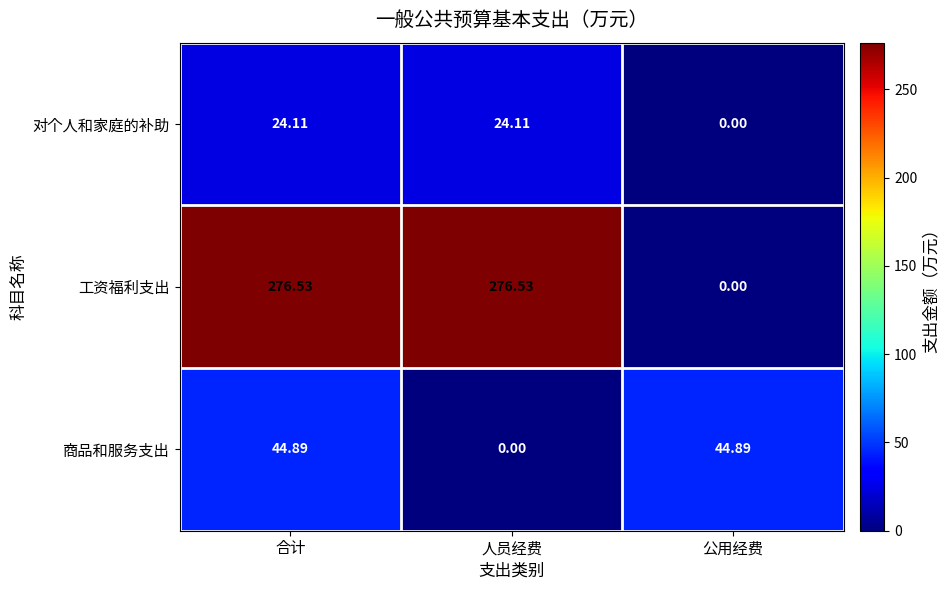

Between 合计 and 人员经费, which series saw the biggest shift?

商品和服务支出